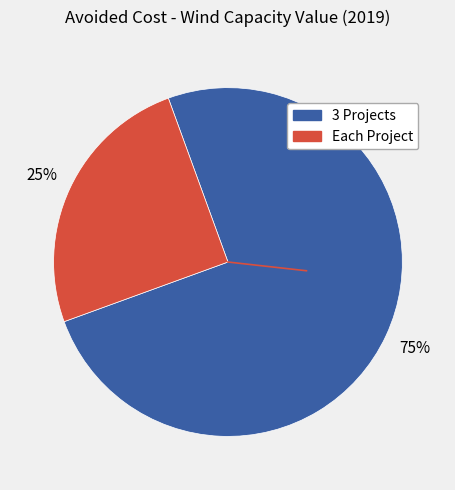

Combined, do 3 Projects and Each Project account for over 50%?

Yes